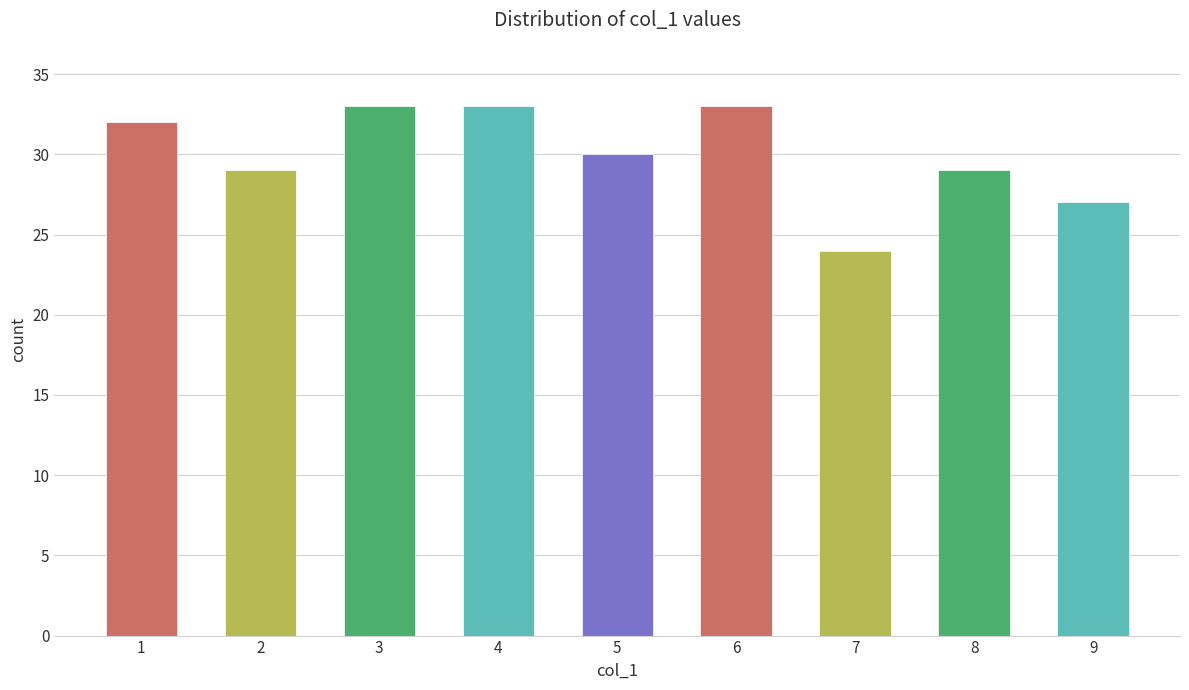

What is the change in value from 1 to 6?

+1